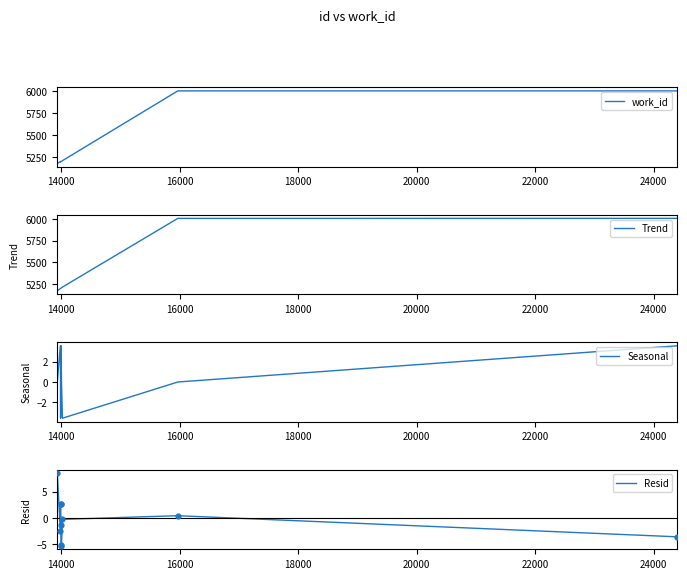

At how many categories does at least one series exceed 5914?

2